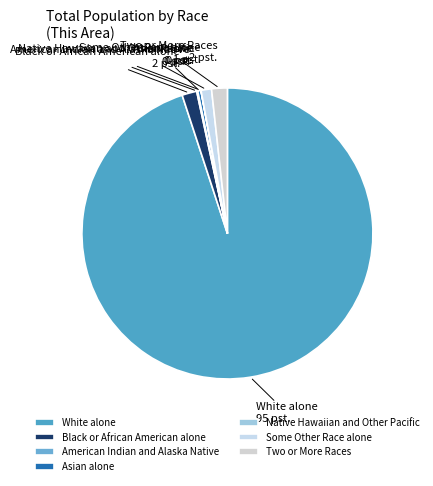

Do Two or More Races and Black or African American alone together represent more than half of the pie?

No